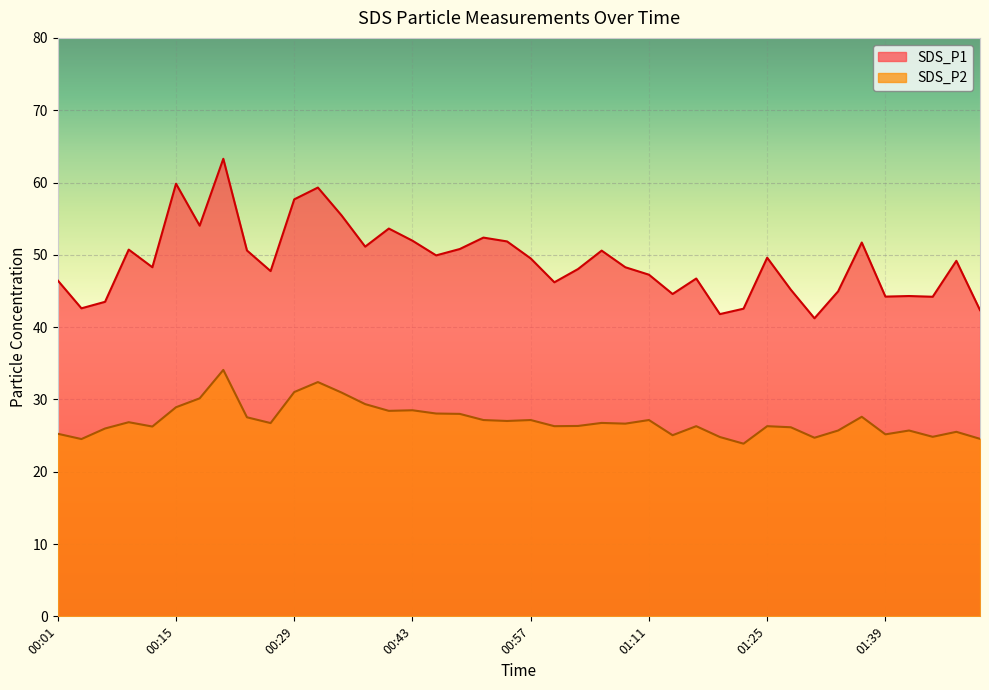

What is the label of the 22nd point from the right?

00:51